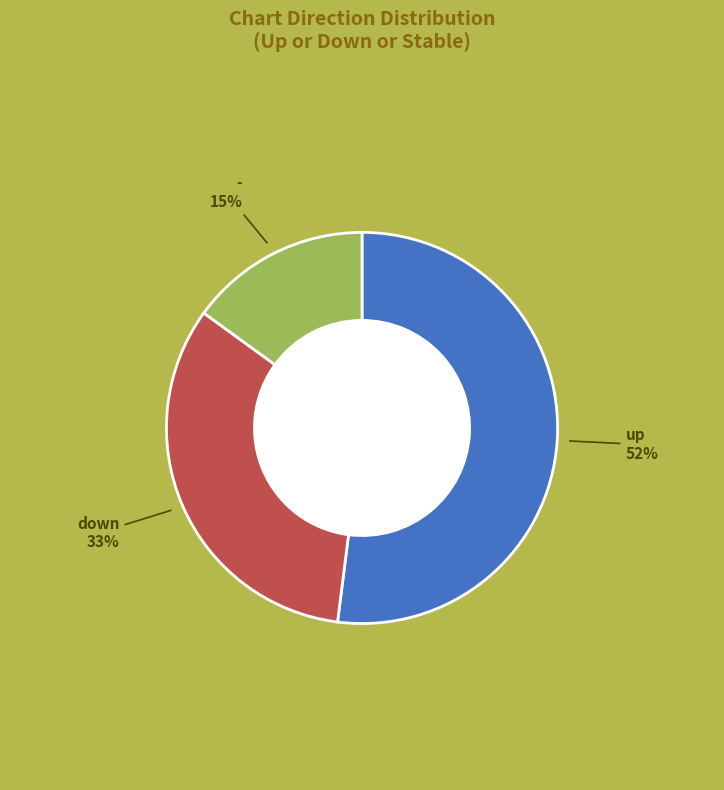

How many segments does this pie chart have?

3